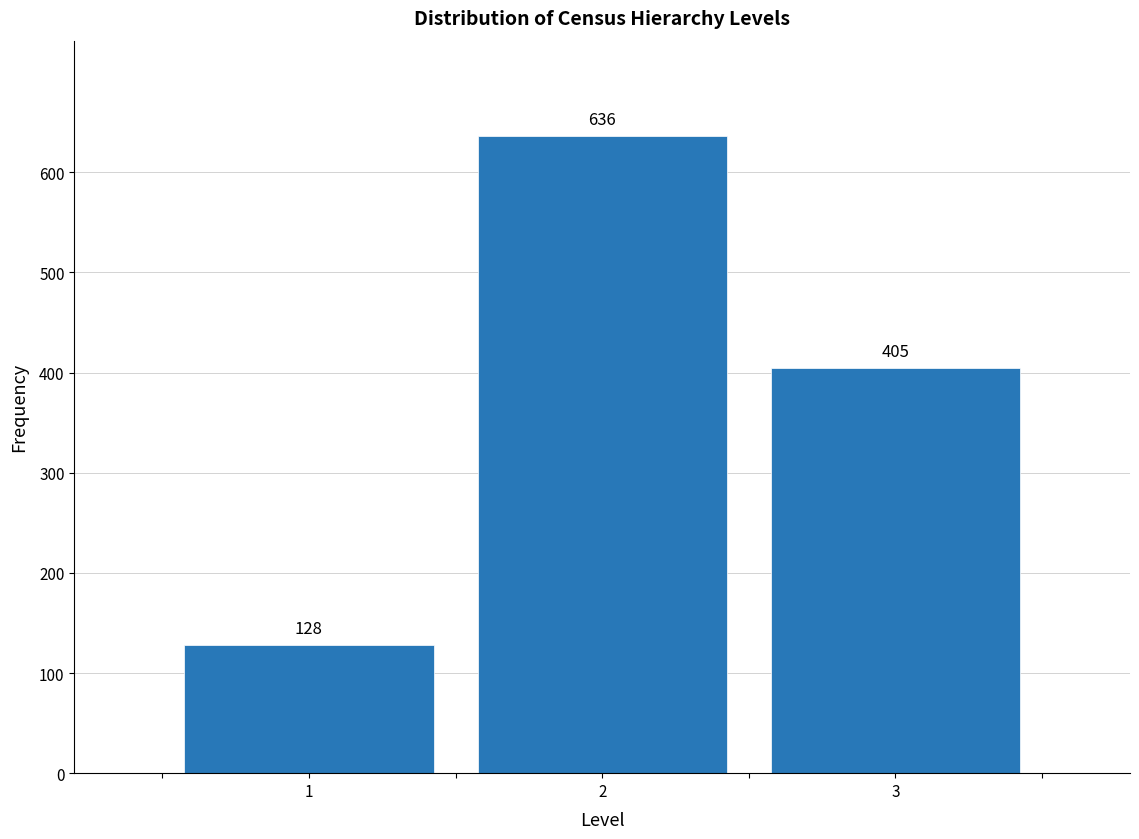

Reading left to right, what are all the values shown in this chart?

128	636	405